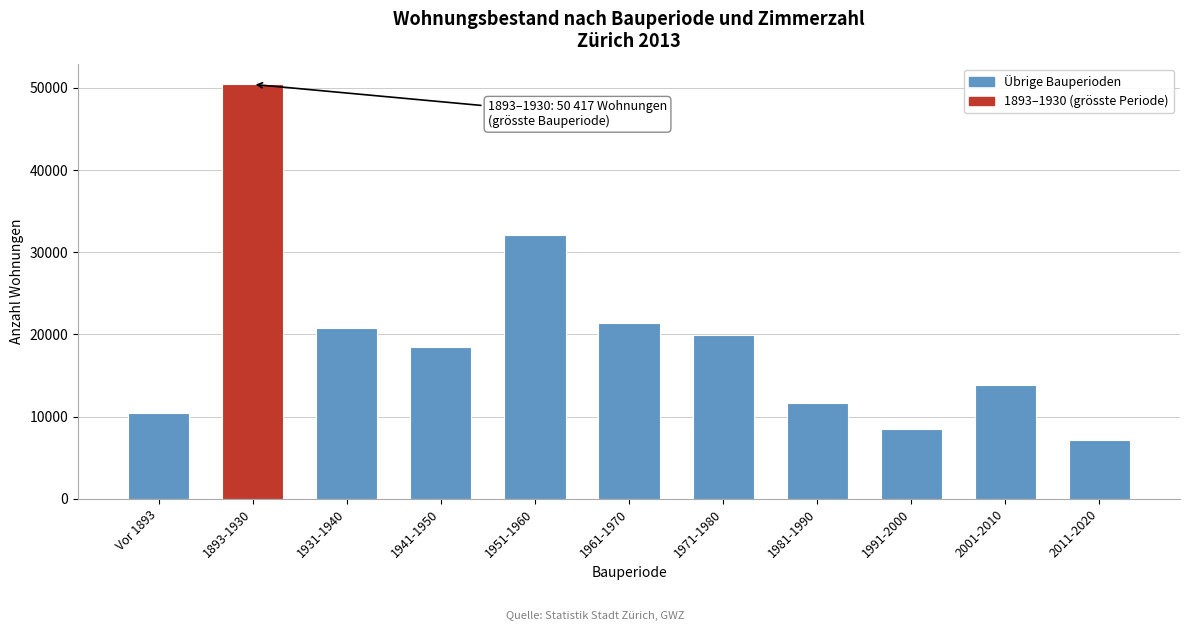

Reading left to right, extract all data points from this chart.

10450	50417	20786	18455	32106	21363	19870	11683	8454	13792	7096